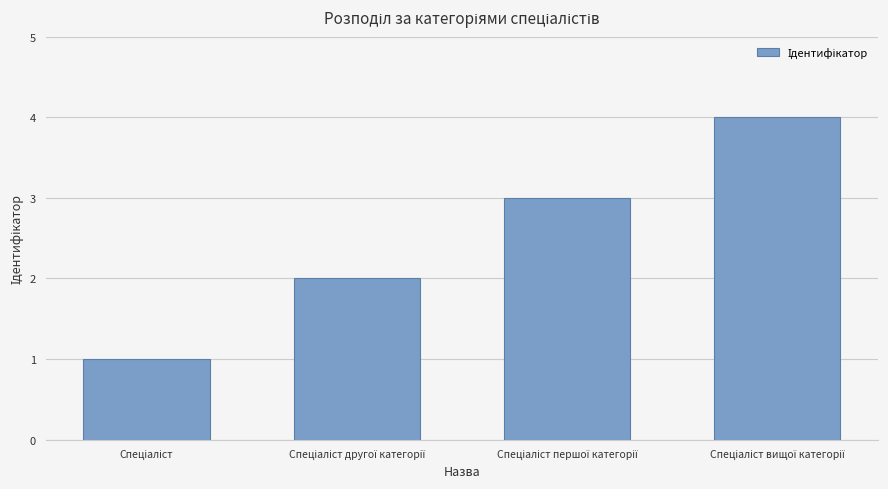

What is the difference between the maximum and minimum values?

3